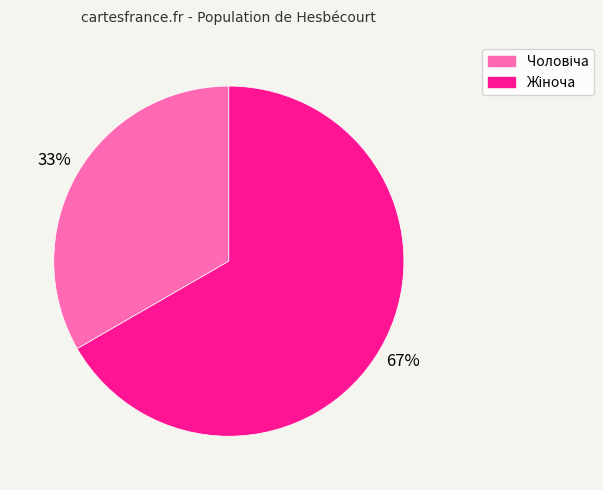

To the nearest percent, what is the average slice percentage?

50%